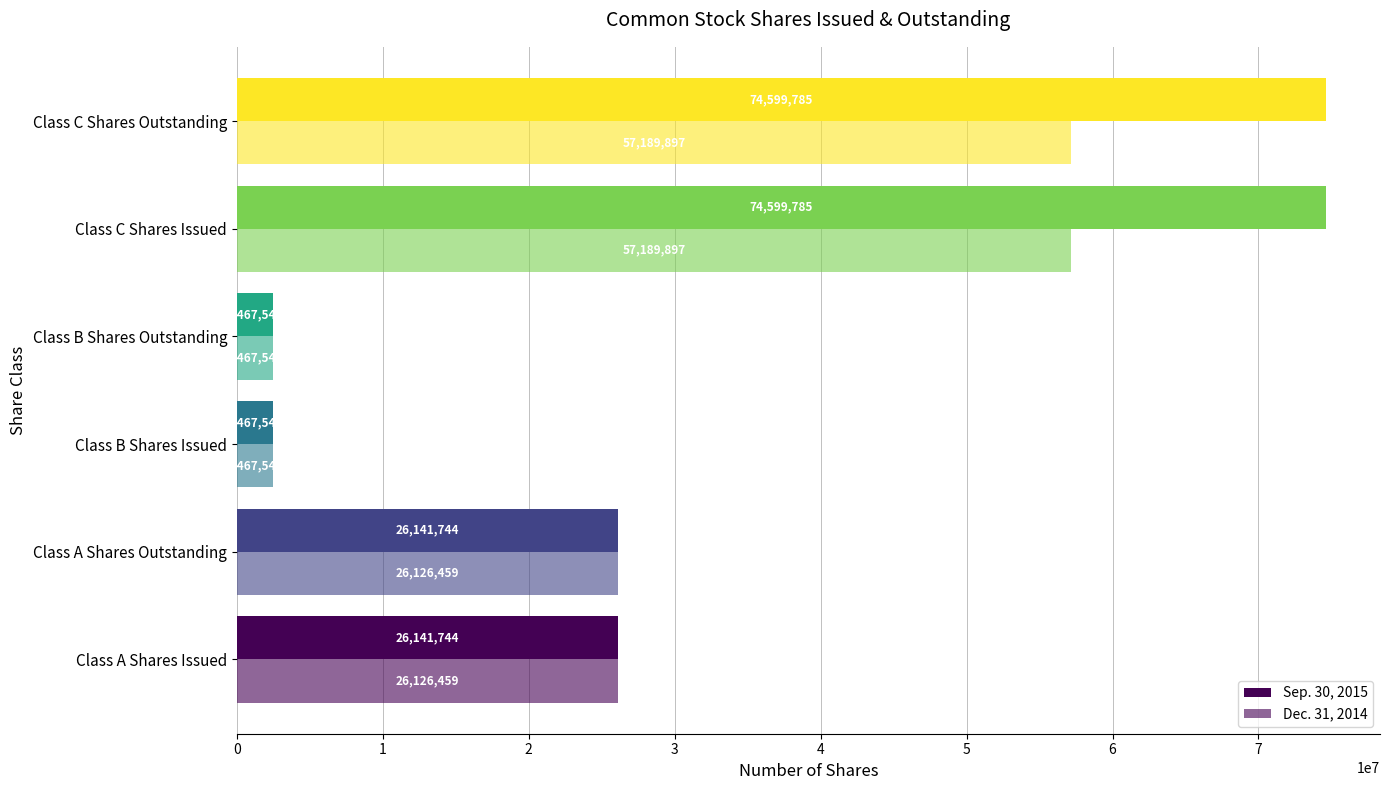

What is the value of the Dec. 31, 2014 bar at the 3rd from the left?

2467547